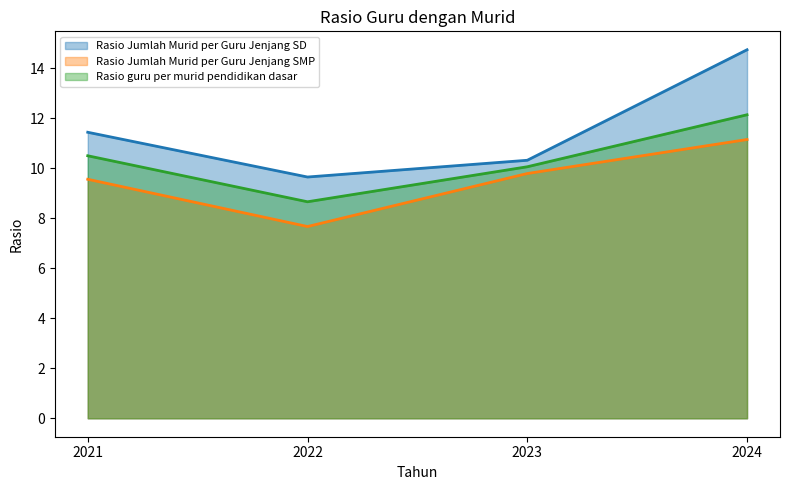

What is the minimum value shown in the chart?

7.7